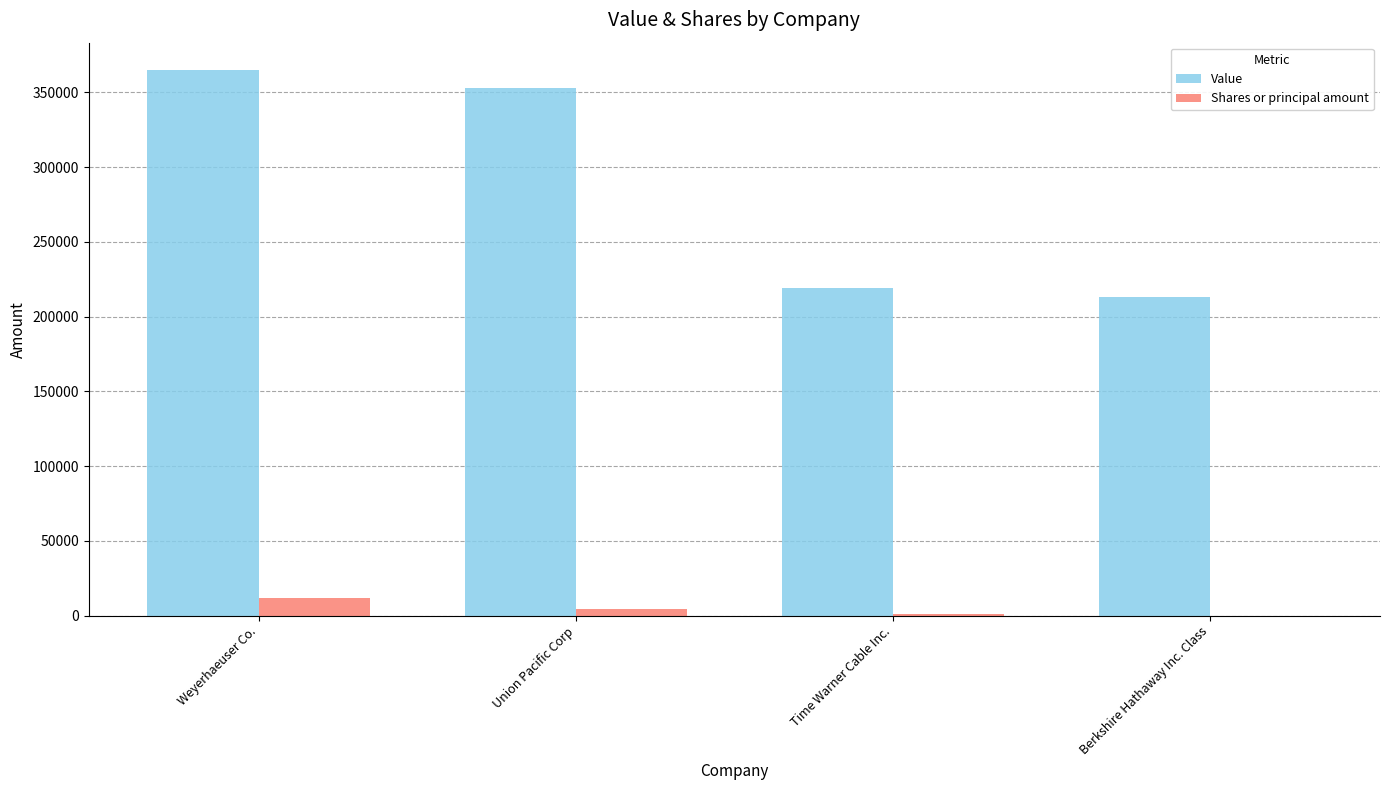

How many groups of bars are there?

4